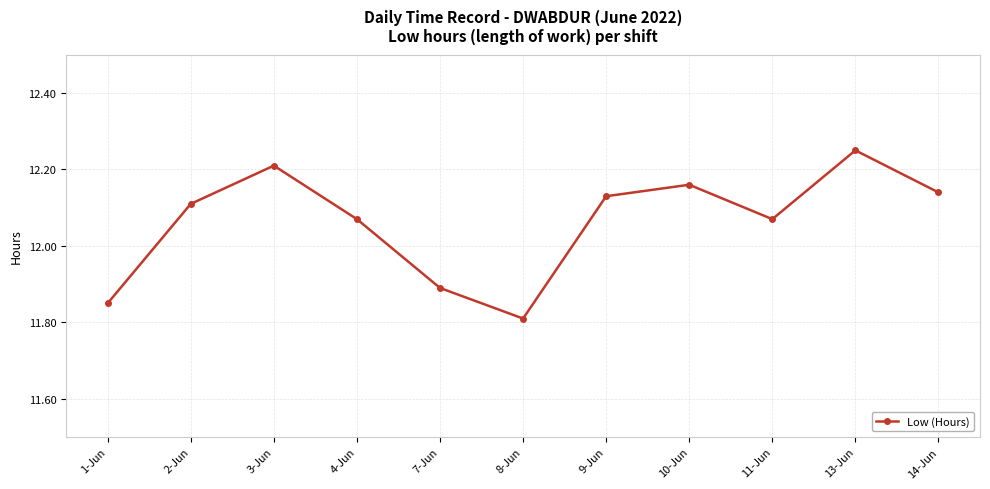

True or false: there are more than 1 points higher than both neighbors.

True